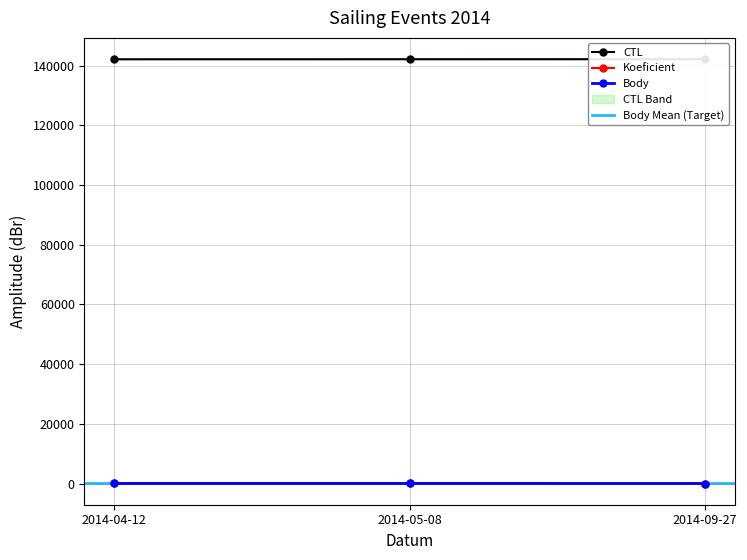

What is the difference between the maximum and minimum values in the Koeficient series?

3.0